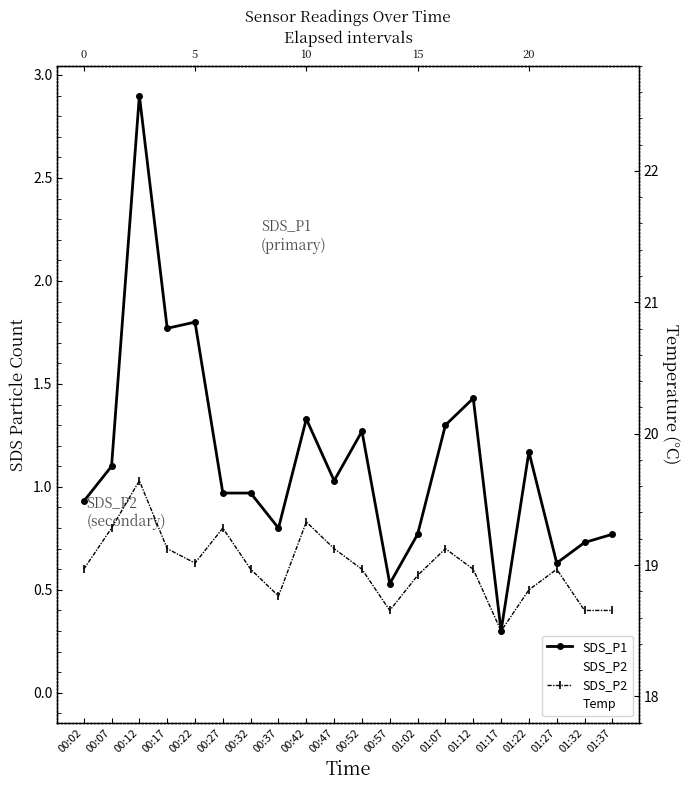

How many values in the Temp series exceed 19?

17